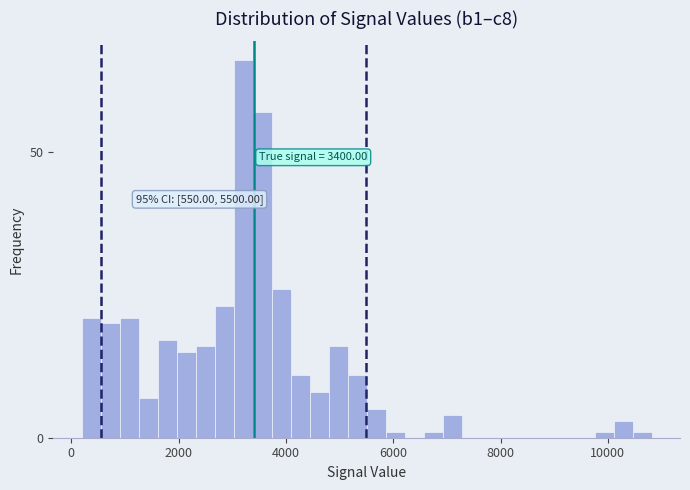

Around what value on the x-axis is the tallest bar? Give the approximate position of its centre, as read against the axis.

3200